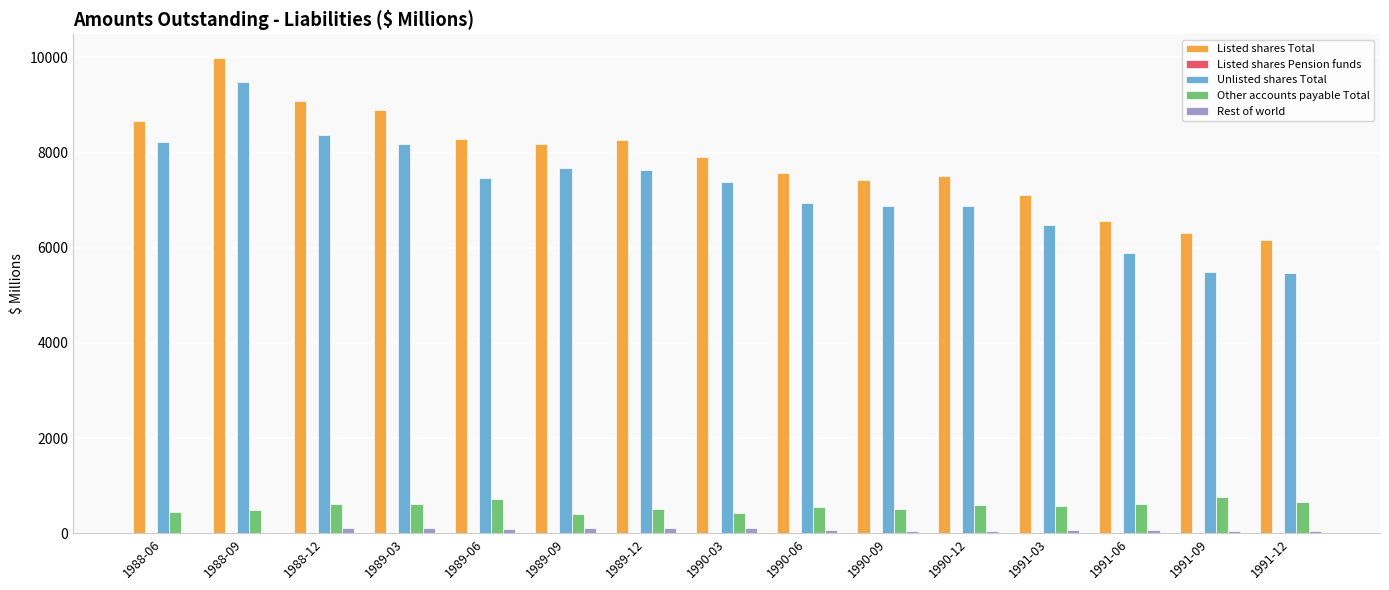

Which series changed the most between 1989-09 and 1991-12?

Unlisted shares Total